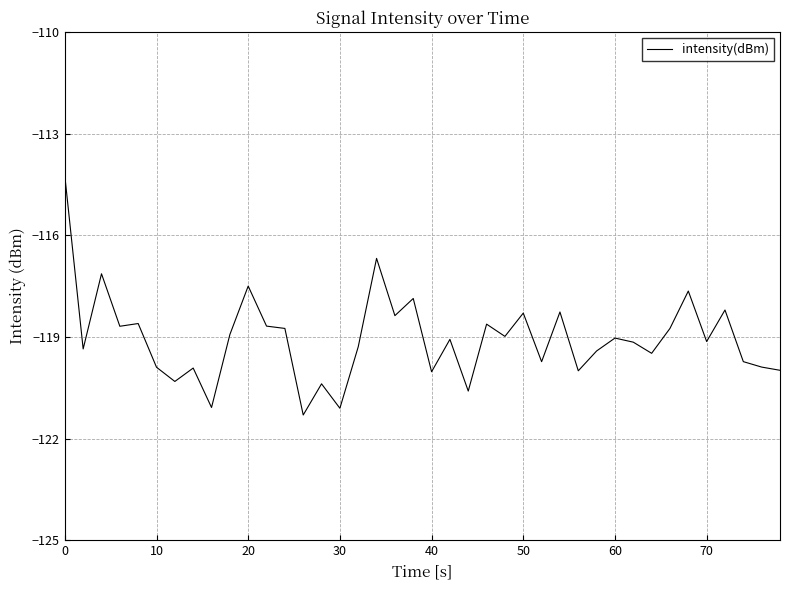

What is the minimum value shown in the chart?

-121.3